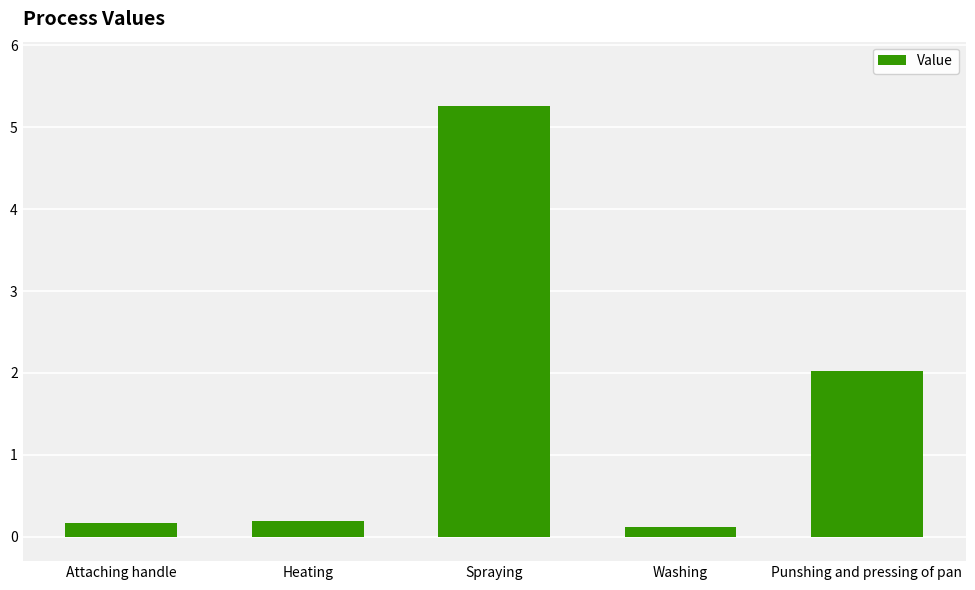

Where is the data nearest to the value 2?

Punshing and pressing of pan